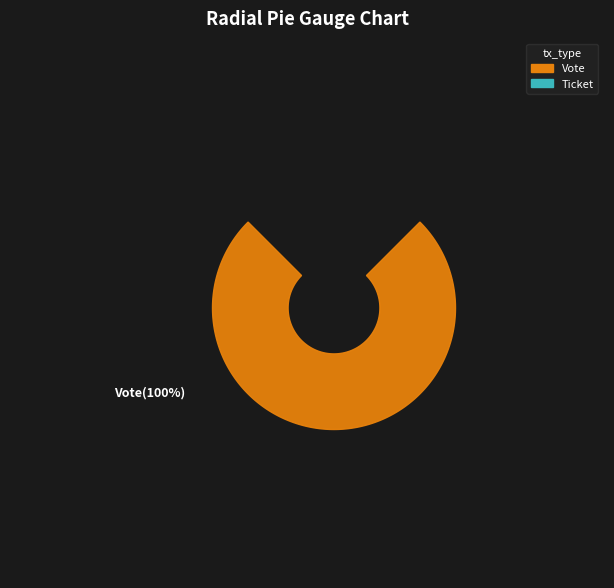

What portion of the pie excludes Ticket?

100.0%